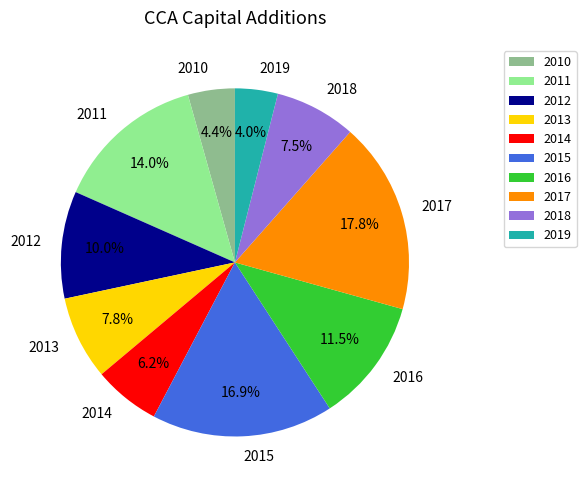

To the nearest percent, what is the average slice percentage?

10%